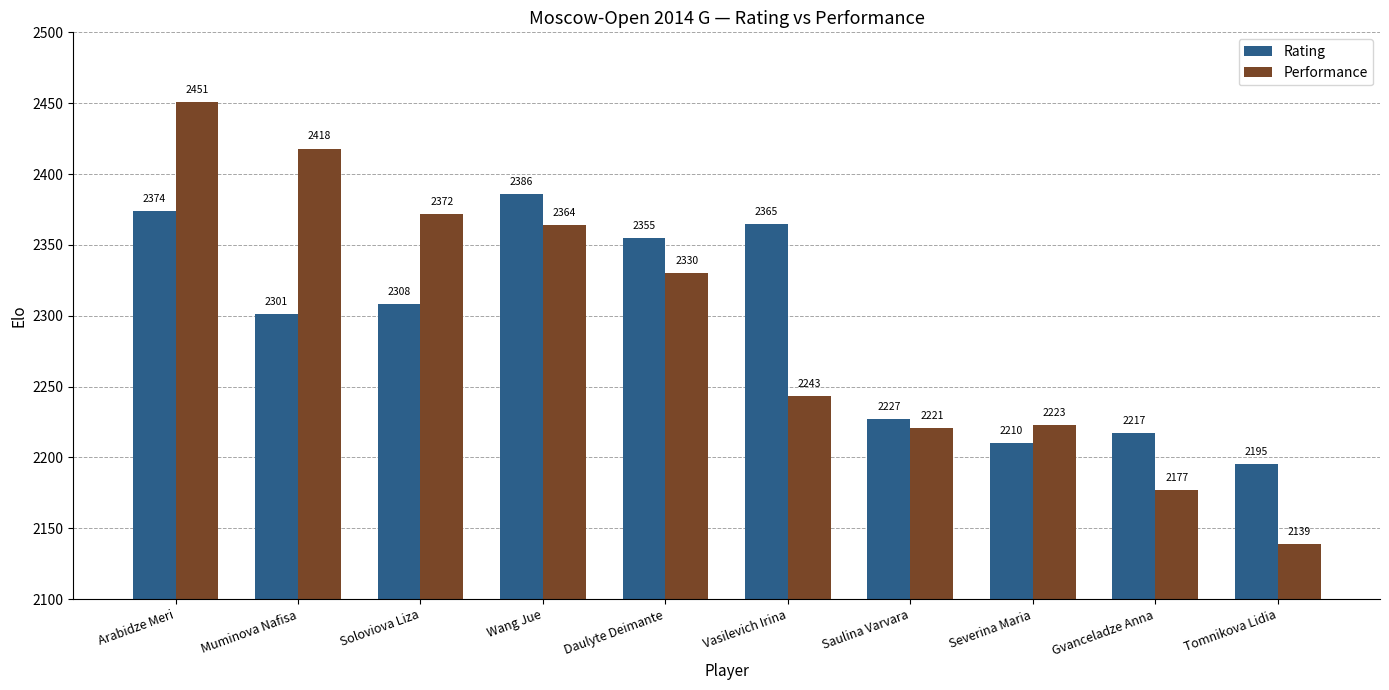

What value does the Rating series have at Saulina Varvara, to the nearest 5?

2225